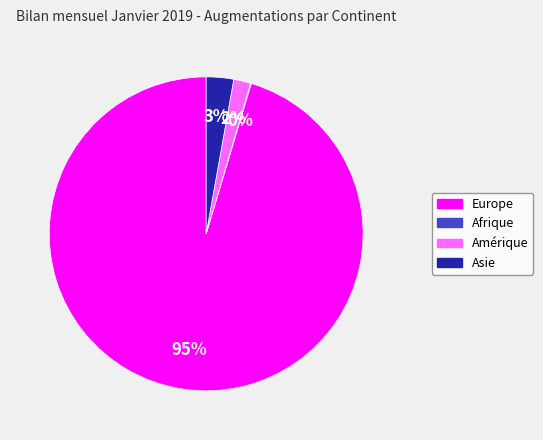

To the nearest percent, what is the difference between the largest and smallest slice percentages?

95%